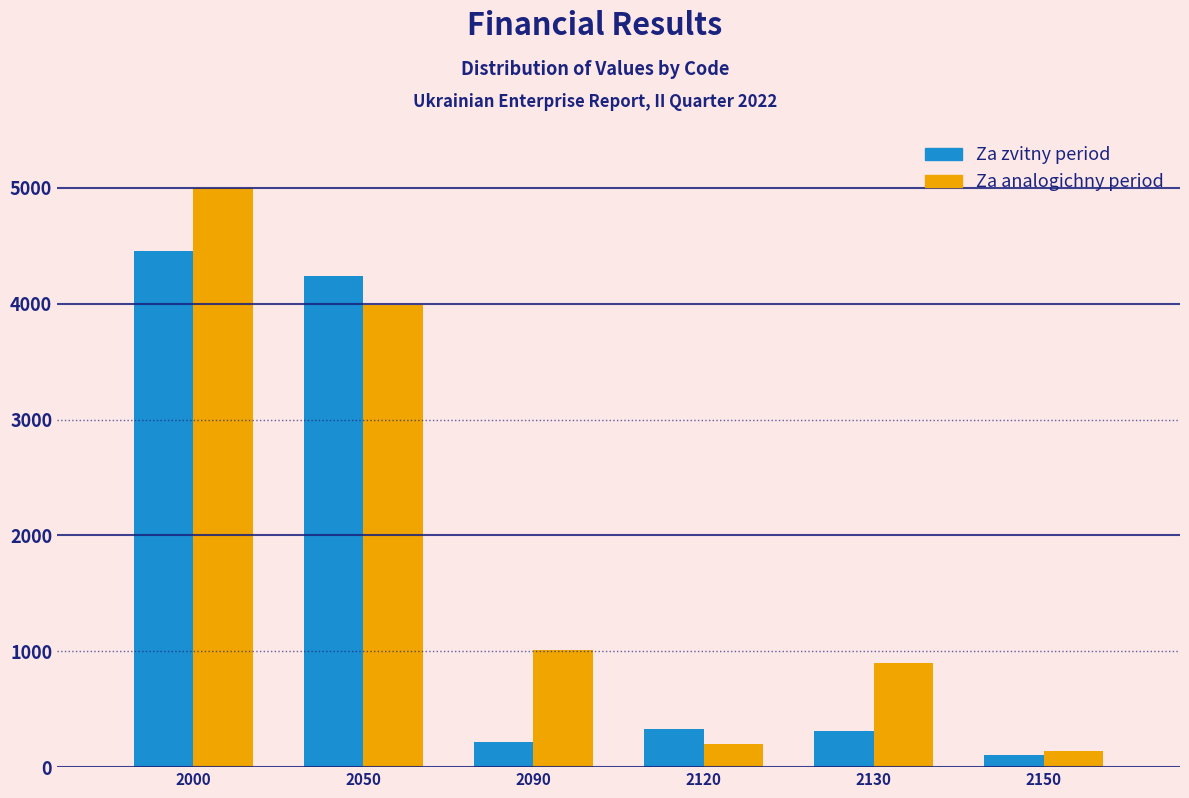

What value does the Za zvitny period series have at 2130?

314